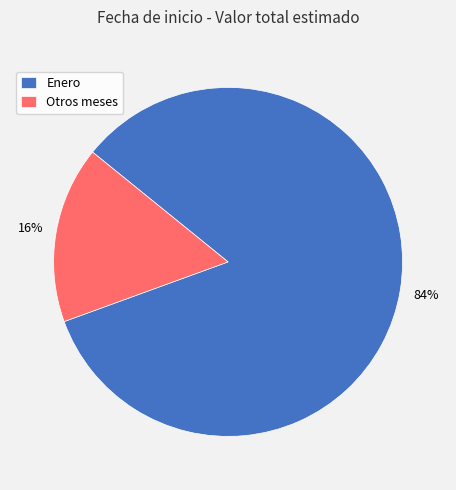

To the nearest percent, what is the average slice percentage?

50%